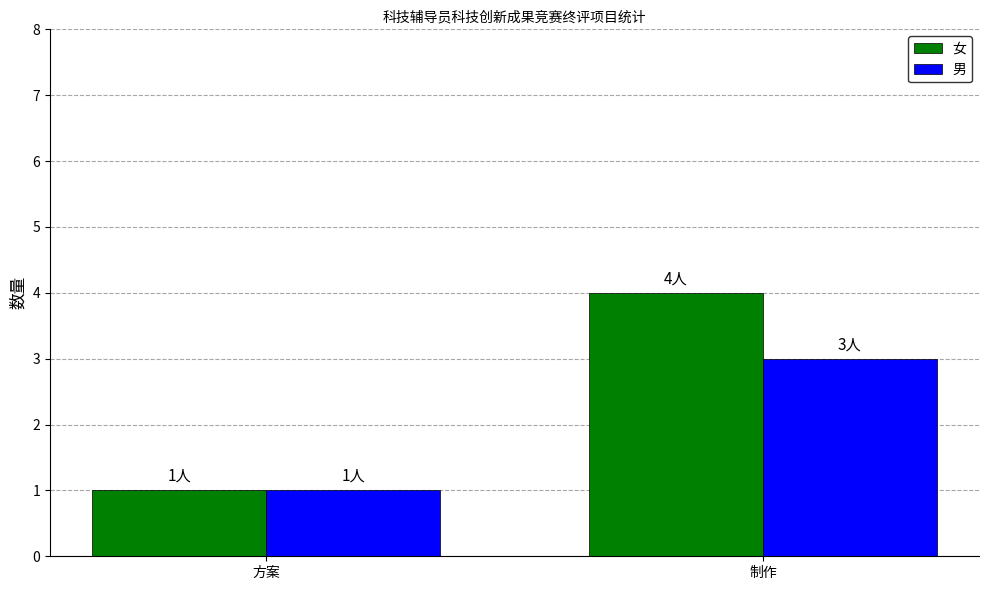

Reading left to right, extract all data points from this chart.

女: 1	4
男: 1	3